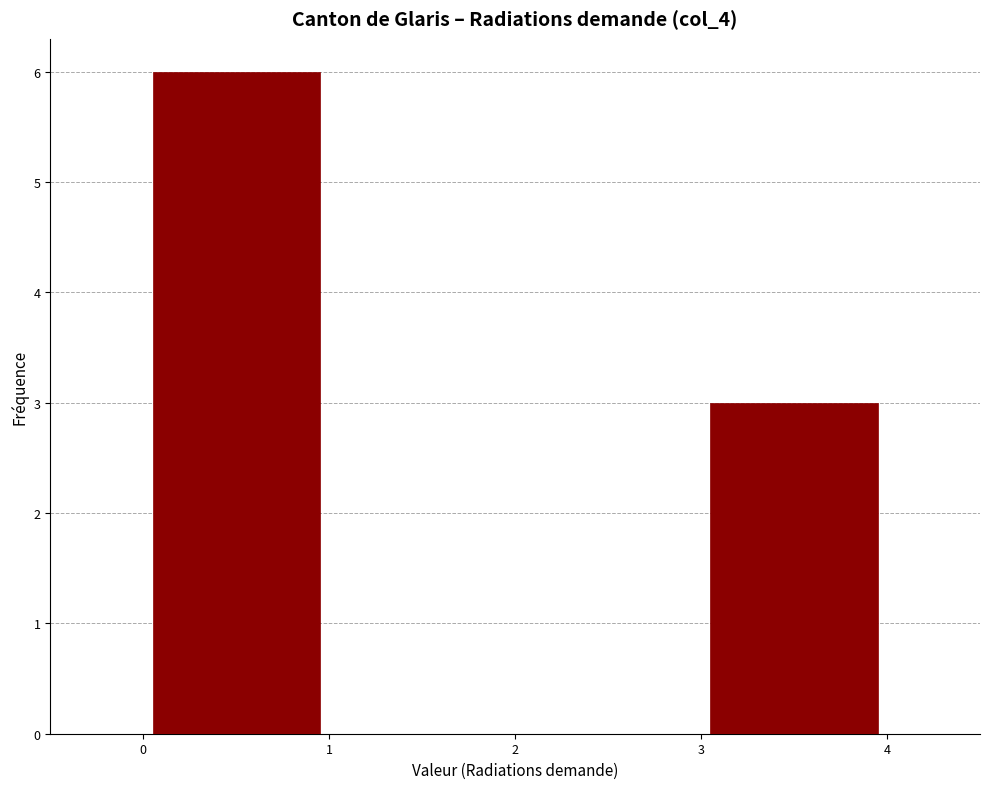

Reading left to right, transcribe this chart: for each bar, give the range it covers on the x-axis and its height. The values are not printed on the chart, so give them approximately, as read against the axis.

0 to 1: 6
1 to 2: 0
2 to 3: 0
3 to 4: 3